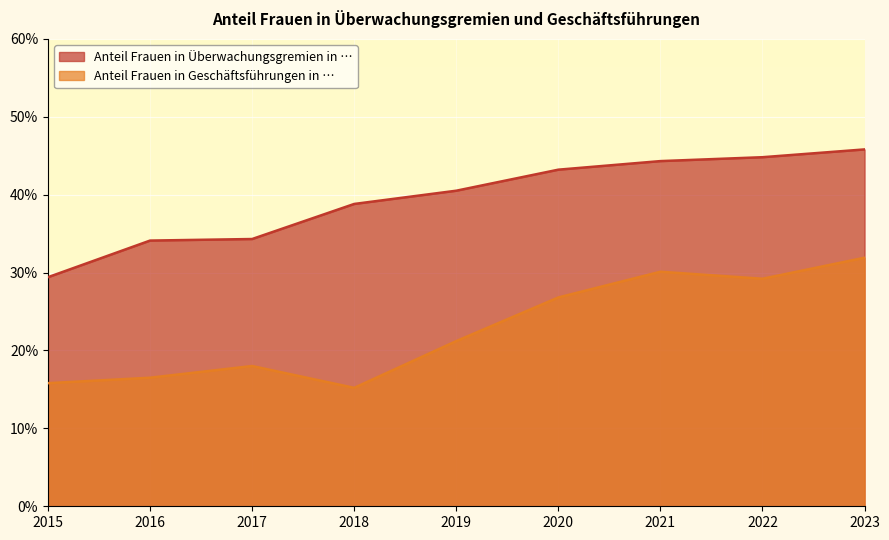

What is the average value of the Anteil Frauen in Geschäftsführungen in … series?

22.7